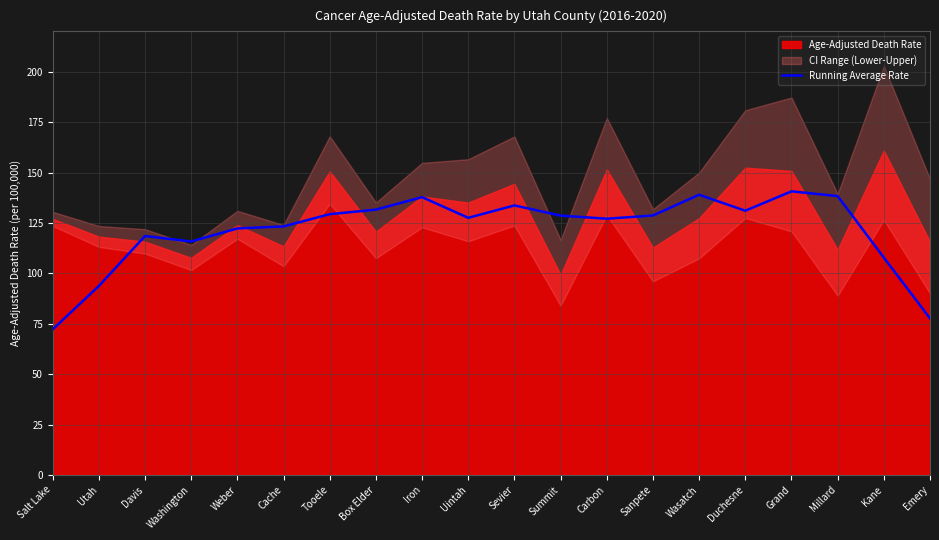

Reading left to right, transcribe all the data shown in this chart.

Salt Lake=72.2	Utah=93.7	Davis=118.5	Washington=115.8	Weber=122.3	Cache=123.3	Tooele=129.3	Box Elder=131.6	Iron=137.8	Uintah=127.5	Sevier=133.7	Summit=128.6	Carbon=127.1	Sanpete=128.7	Wasatch=139.0	Duchesne=131.0	Grand=140.7	Millard=138.3	Kane=107.8	Emery=77.7